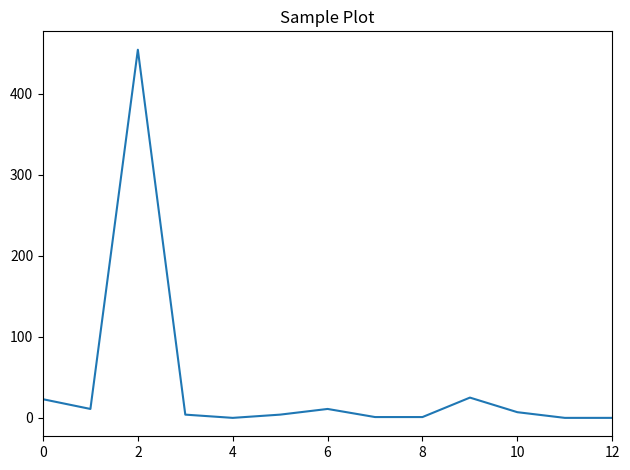

What is the maximum value shown in the chart?

454